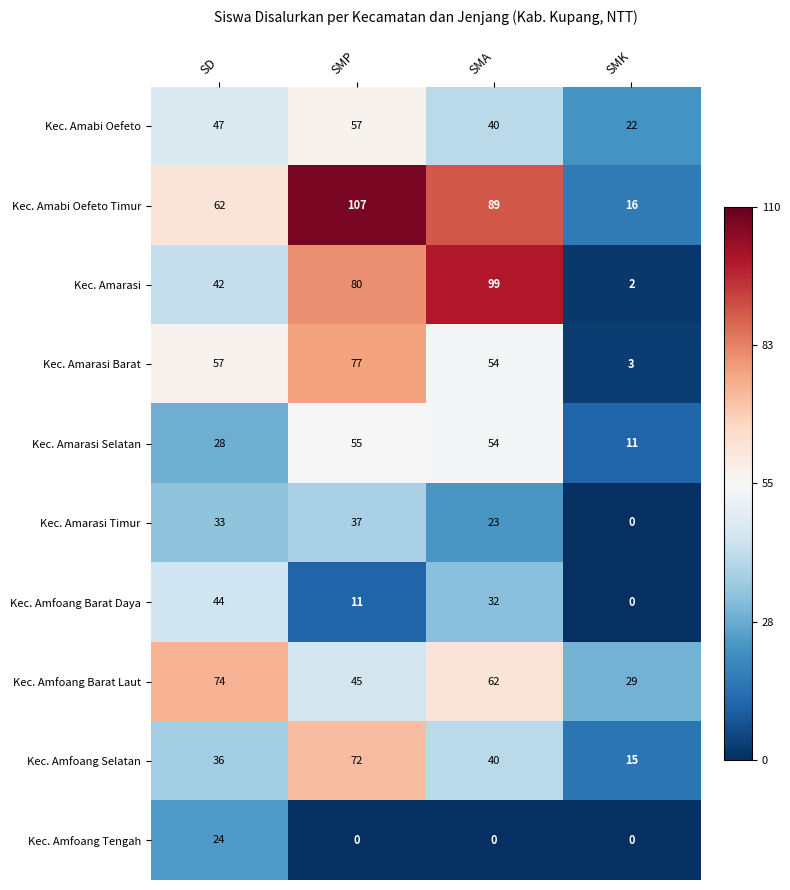

The value of Kec. Amarasi at SD is 42. True or false?

True